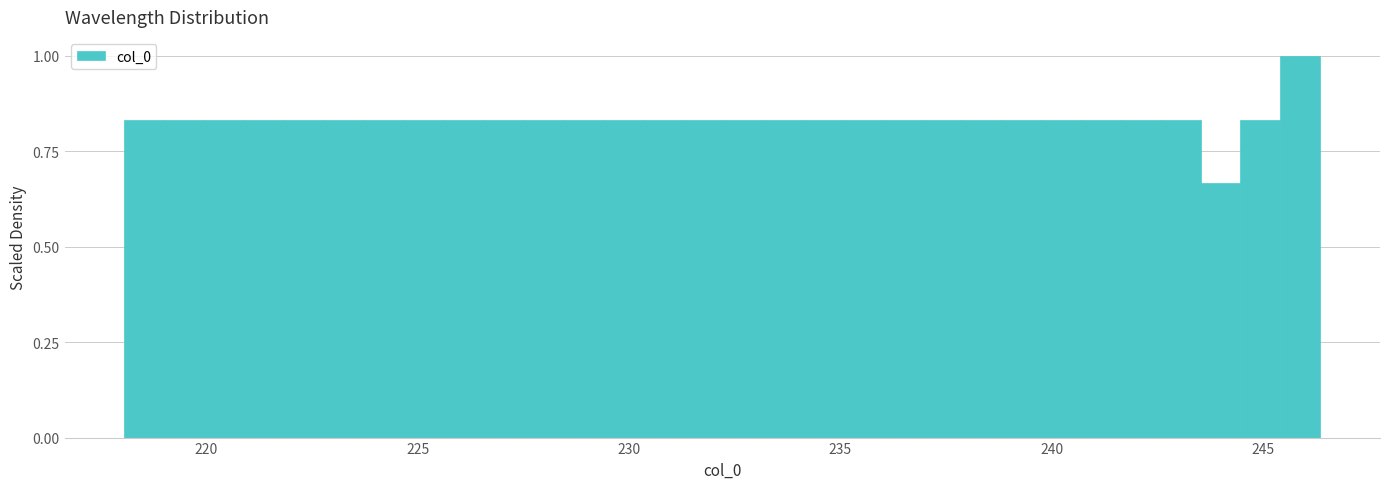

Read against the x-axis, roughly where is the centre of the tallest bar?

246.0